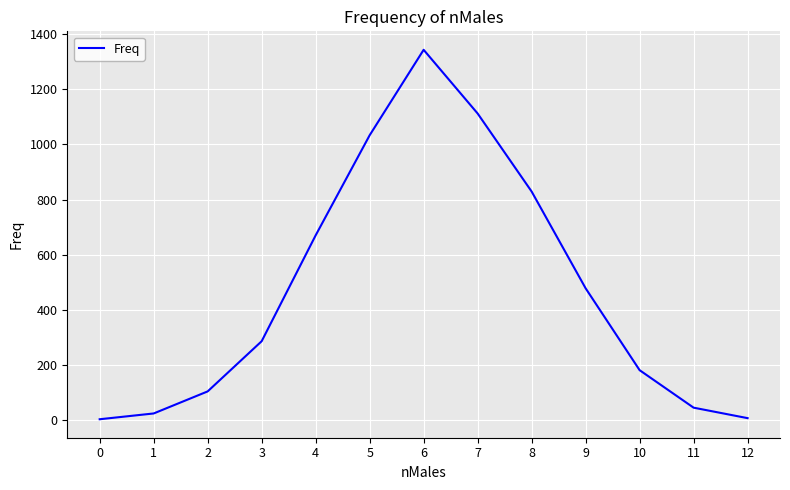

Where is the data nearest to the value 673?

4